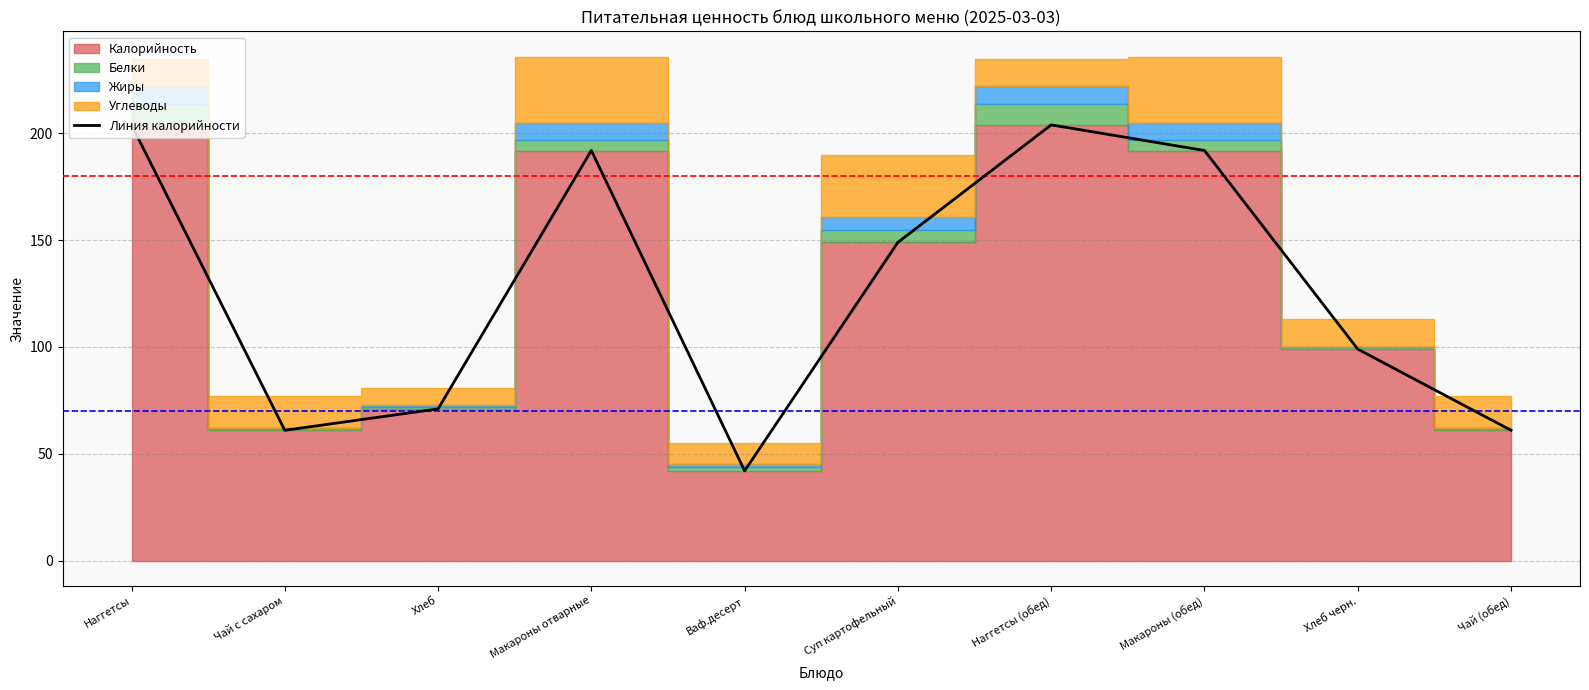

What is the minimum value shown in the chart?

42